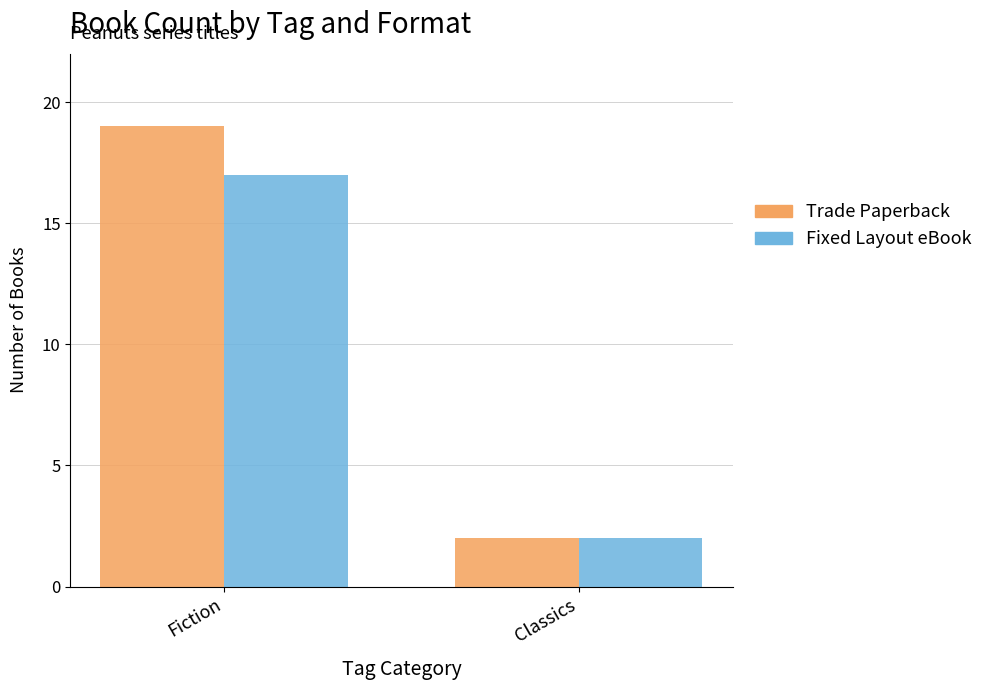

What is the difference between the Fixed Layout eBook values at Classics and Fiction?

15